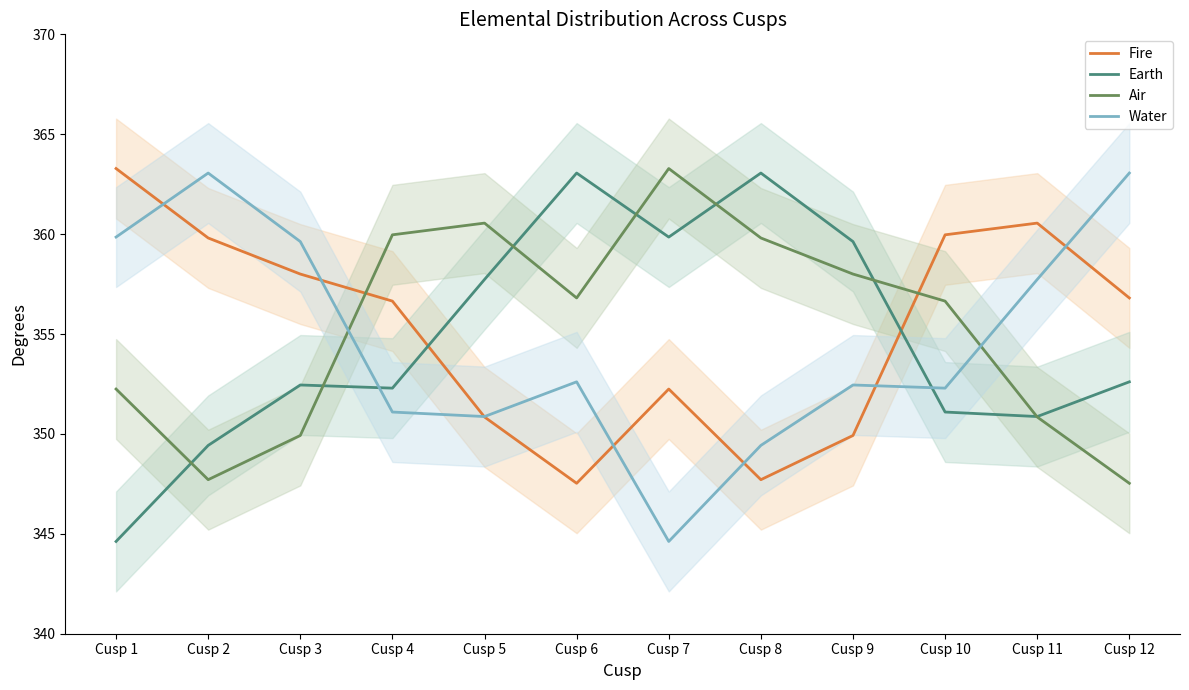

How many intersections are there between Water and Earth?

2